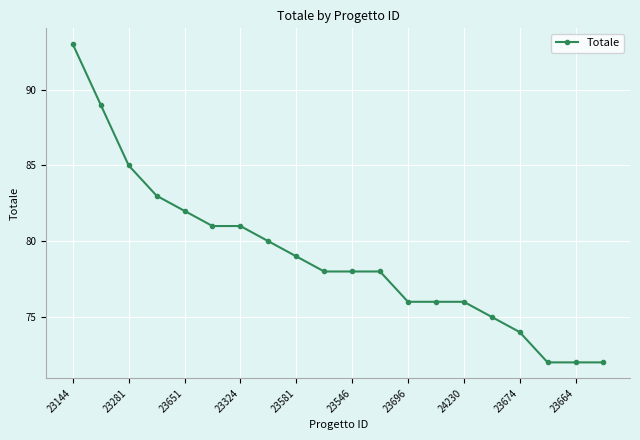

Reading left to right, what are all the values shown in this chart?

93	89	85	83	82	81	81	80	79	78	78	78	76	76	76	75	74	72	72	72